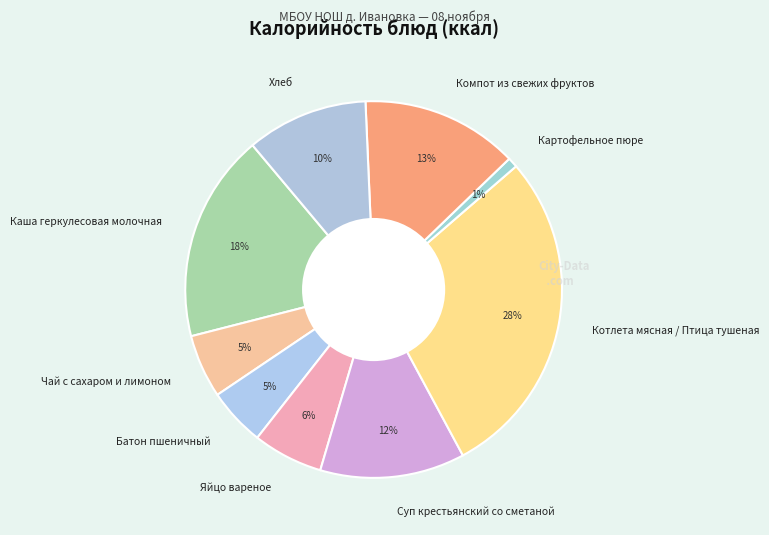

Is there a majority slice in this chart?

No